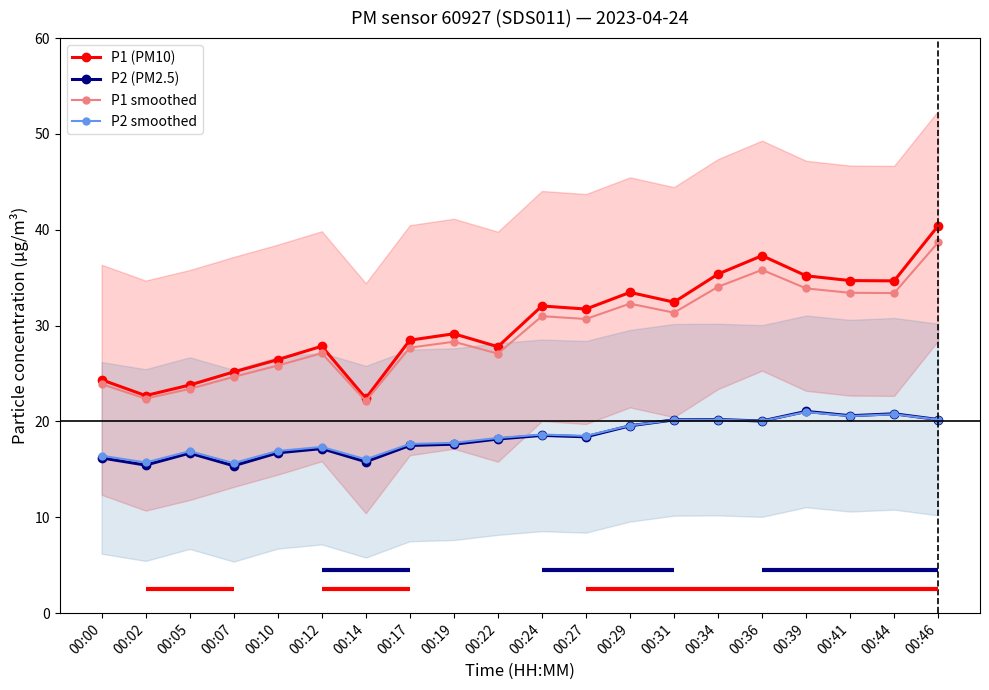

Which label corresponds to the largest value in the chart?

00:46